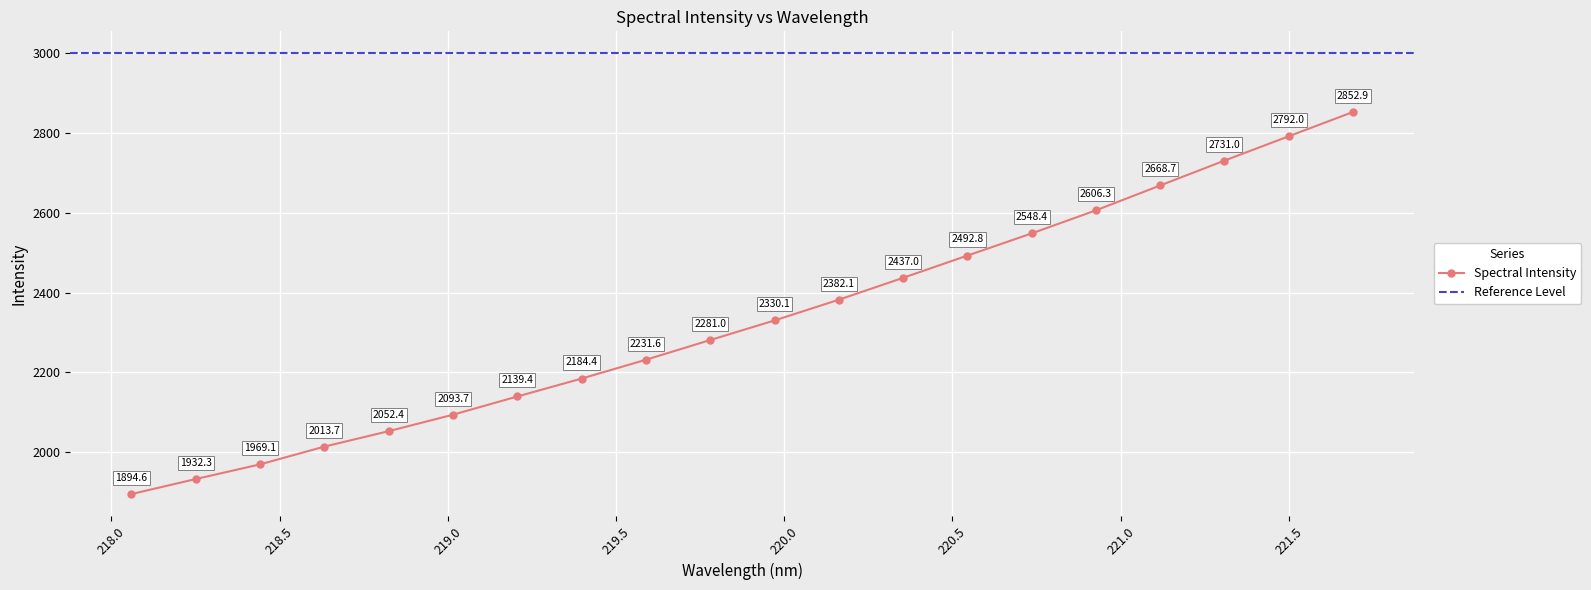

Does the chart display data point markers on the line(s)?

Yes